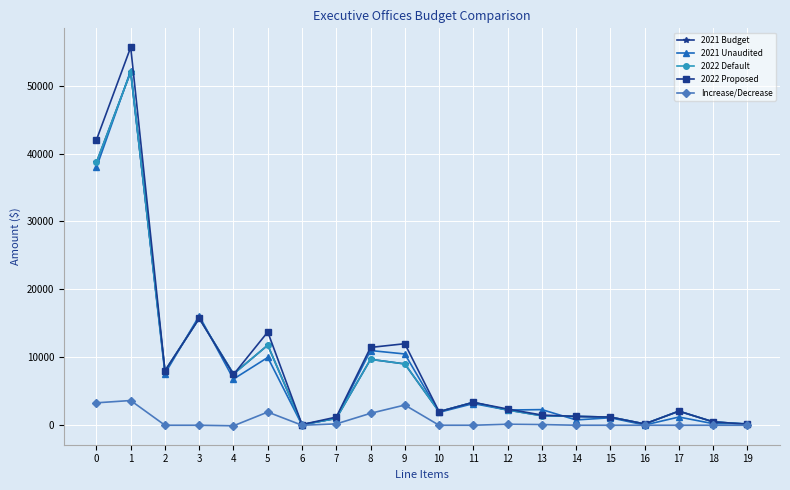

List the series in order of their peak value, highest first.

2022 Proposed, 2021 Unaudited, 2021 Budget, 2022 Default, Increase/Decrease